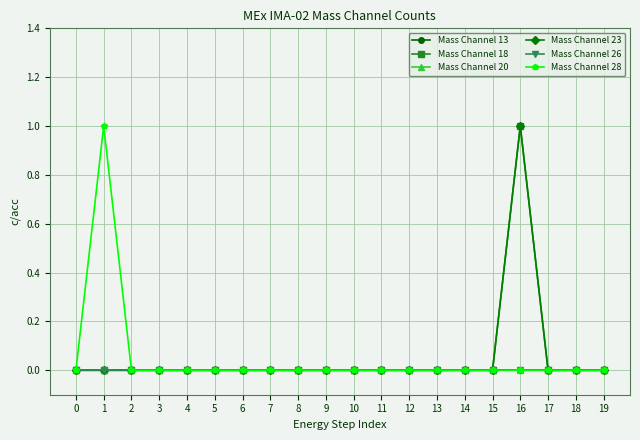

Is this an area chart (filled region under the line)?

No